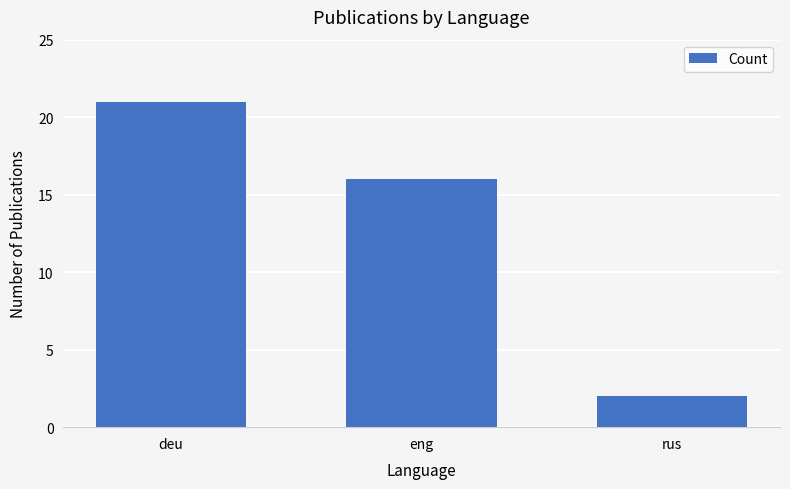

Reading left to right, extract all data points from this chart.

deu=21	eng=16	rus=2